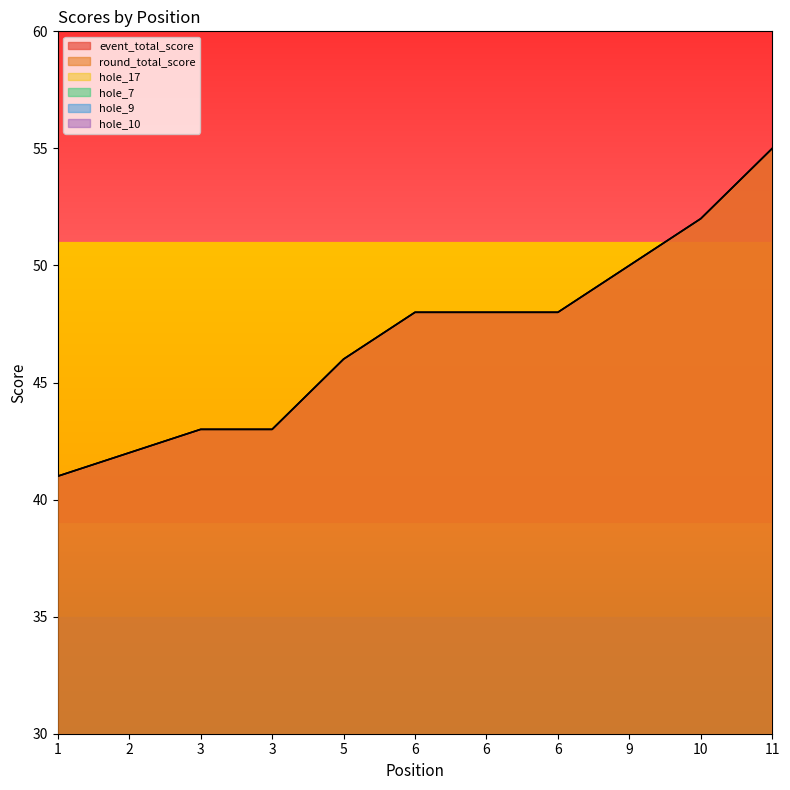

True or false: event_total_score has more than 1 points higher than both neighbors.

False